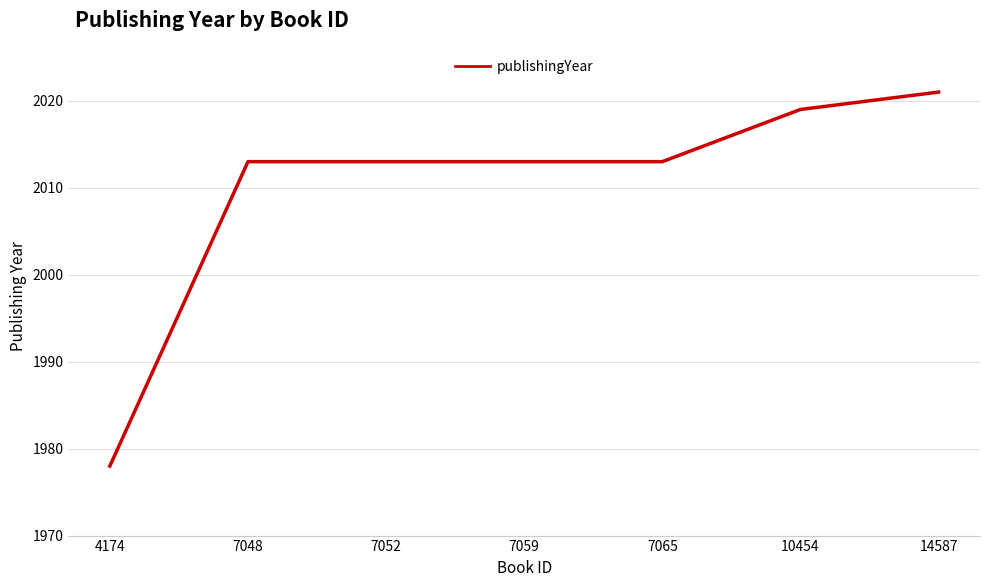

Is it true that the value at 7052 is 550?

False